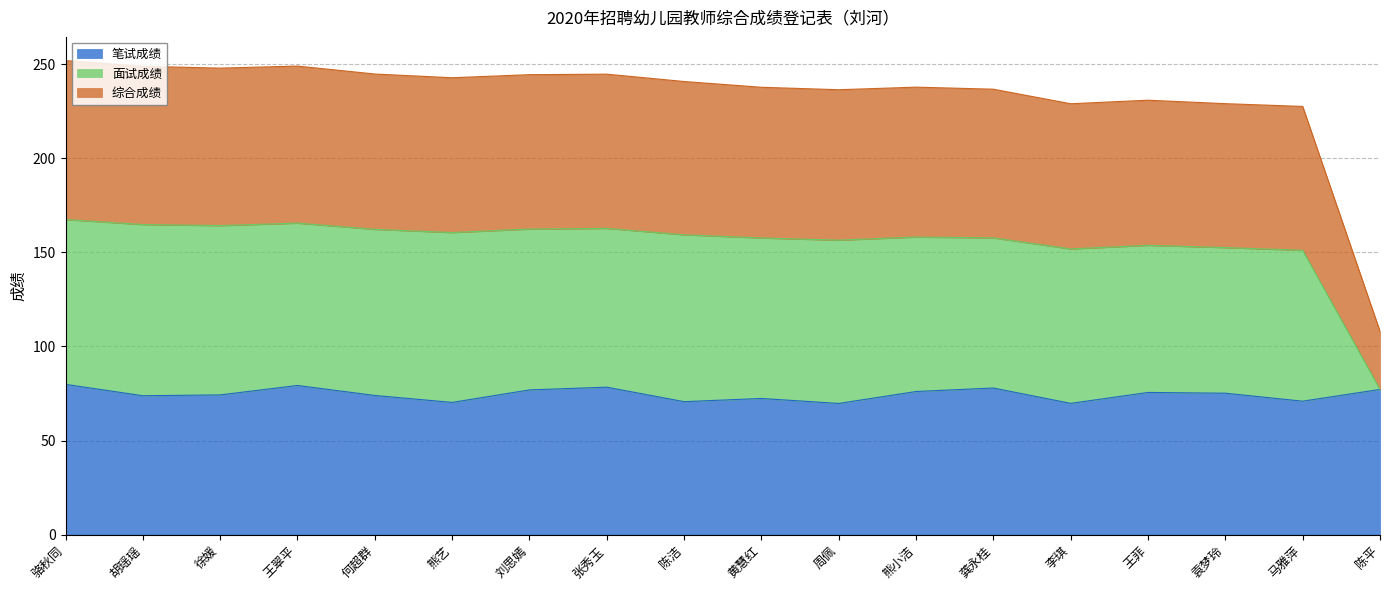

The value of 笔试成绩 at 张秀玉 is 110.4. True or false?

False